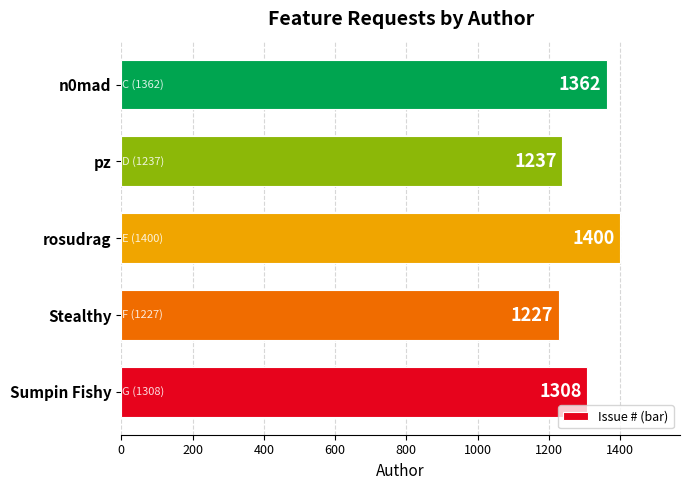

True or false: the data shows 1400 at rosudrag.

True